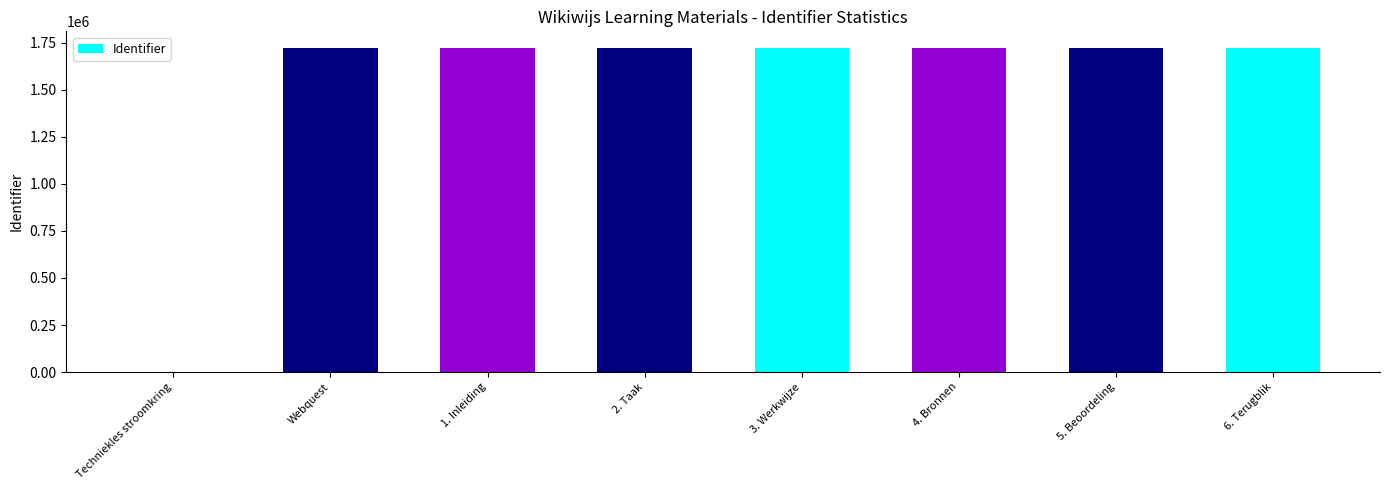

Does the chart contain stacked bars?

No